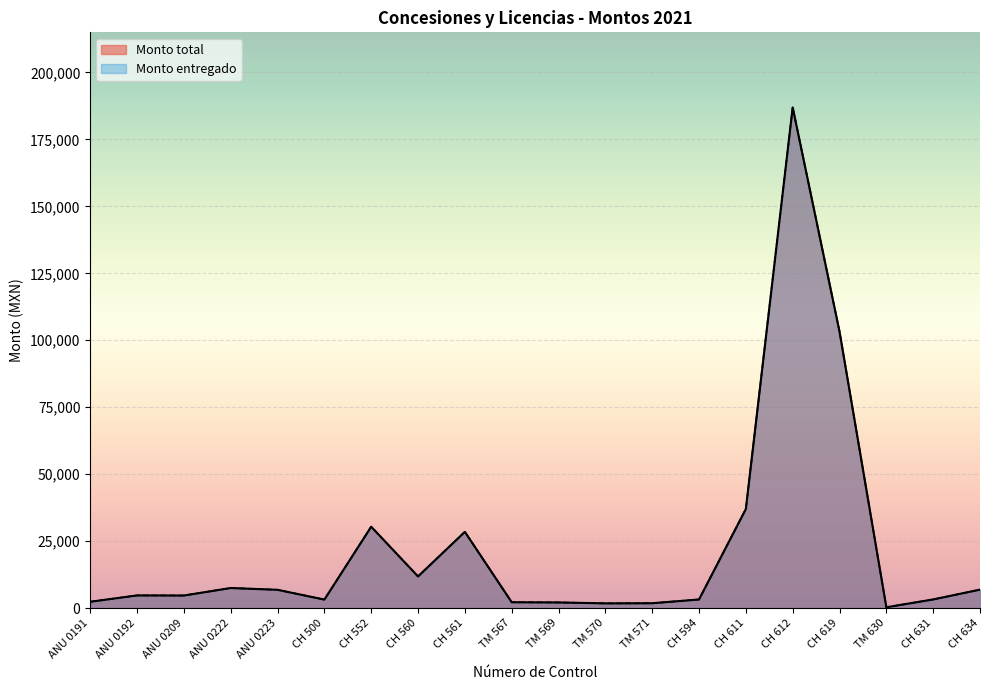

What is the minimum value shown in the chart?

313.7